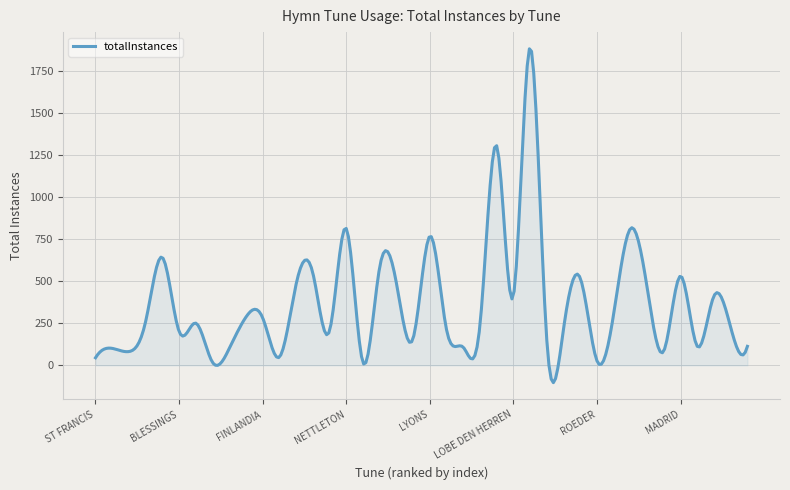

What is the smallest value displayed?

-102.9